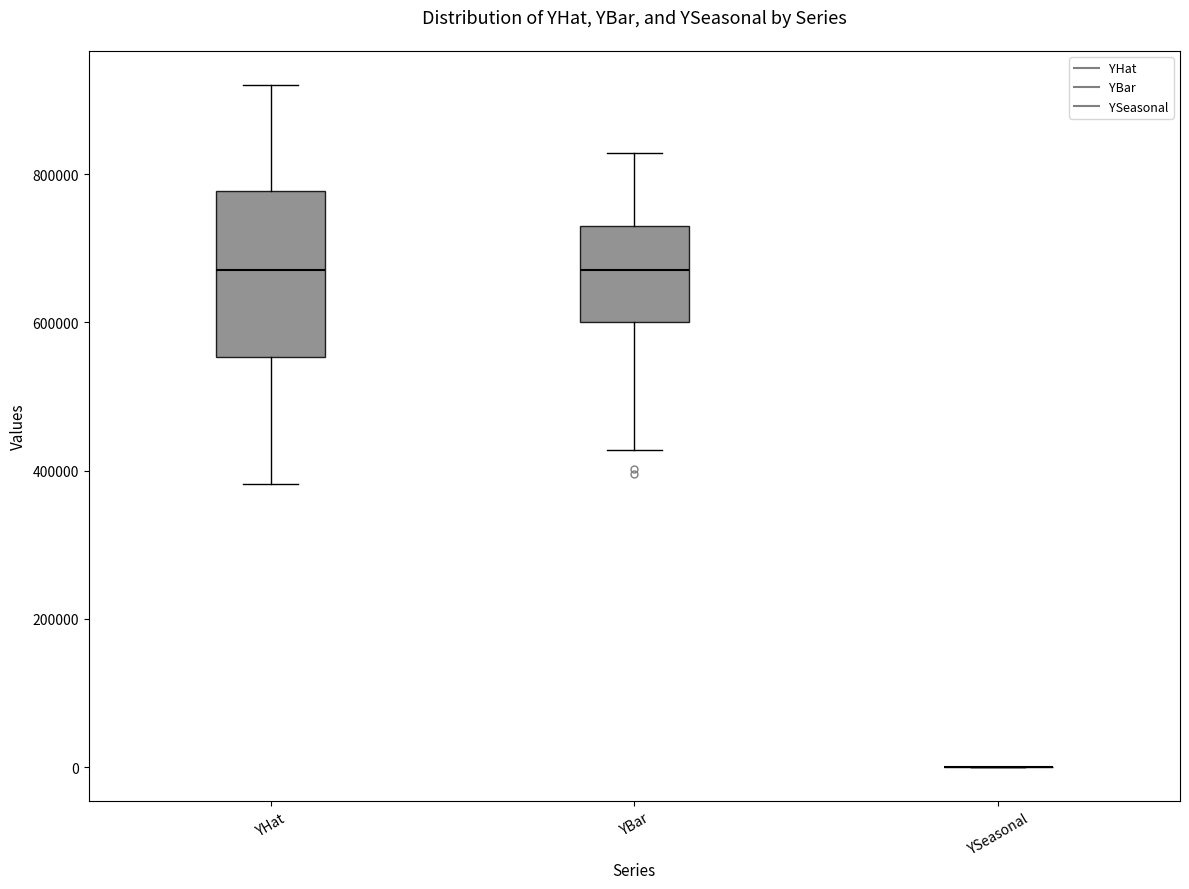

Reading left to right, read every box against the y-axis: the position of its median line, the range the box covers, and the ends of its whiskers. The values are not printed on the chart, so give them approximately, as read against the axis.

YHat: median 680000, box 560000 to 780000, whiskers 380000 to 920000
YBar: median 680000, box 600000 to 720000, whiskers 420000 to 820000
YSeasonal: box collapsed to a line at 0, whiskers 0 to 0